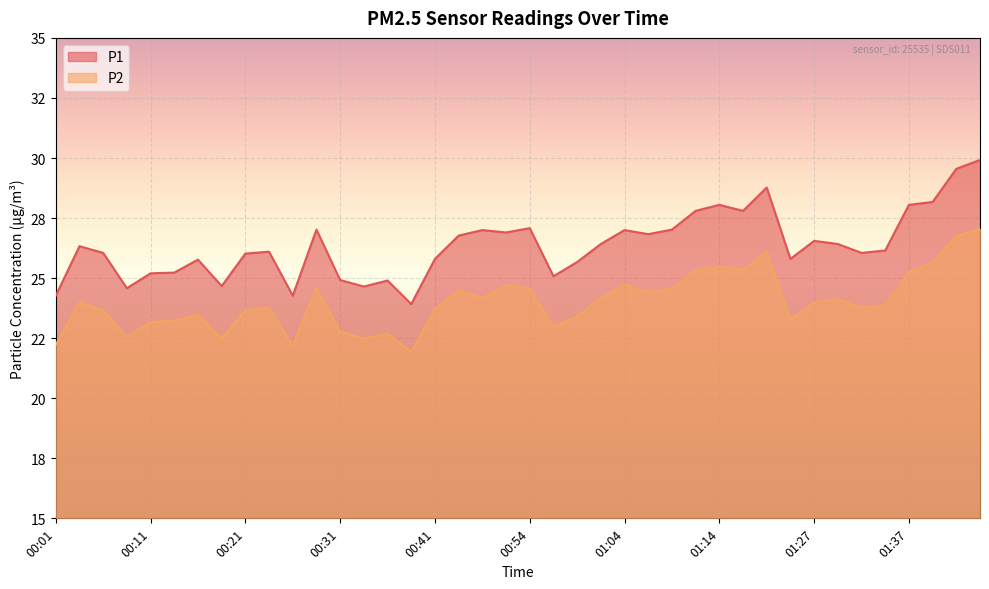

In P2, how many points are higher than both neighbors (excluding endpoints)?

11